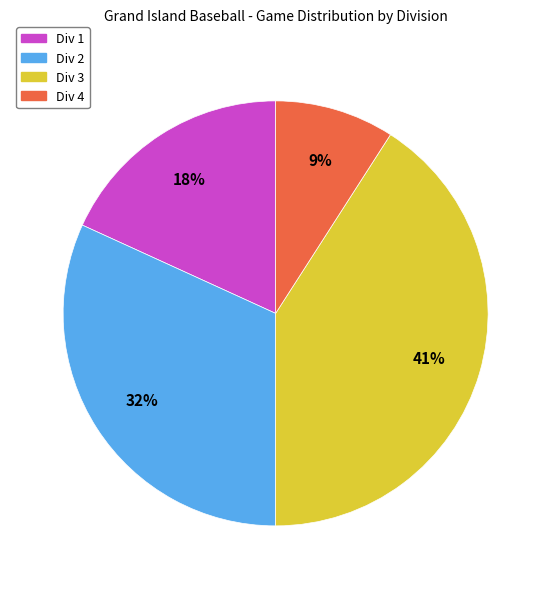

Does Div 1 account for over 50% of the chart?

No